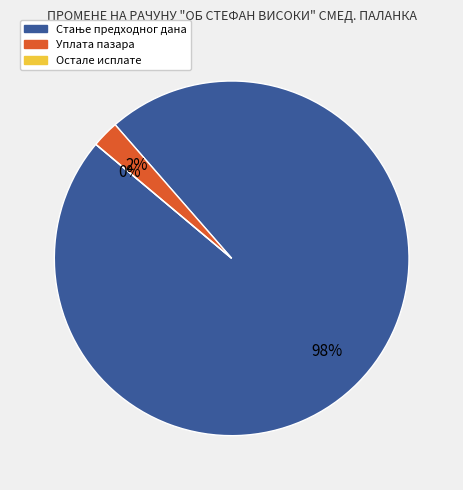

Does Уплата пазара account for over 50% of the chart?

No